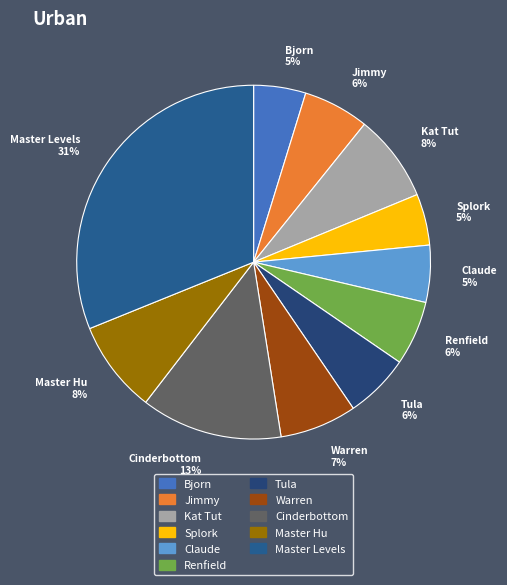

Does Tula account for over 50% of the chart?

No